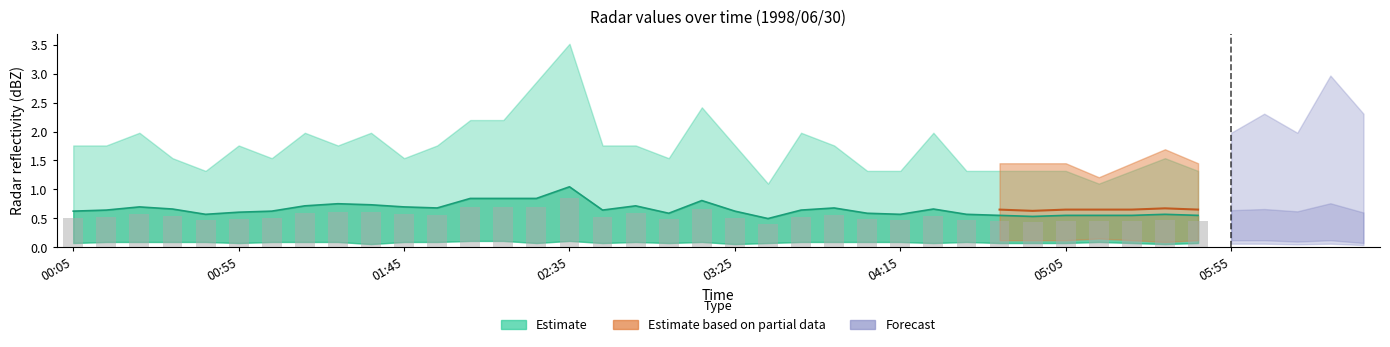

What is the total value across all series at 1998/06/30 05:15?

3.0